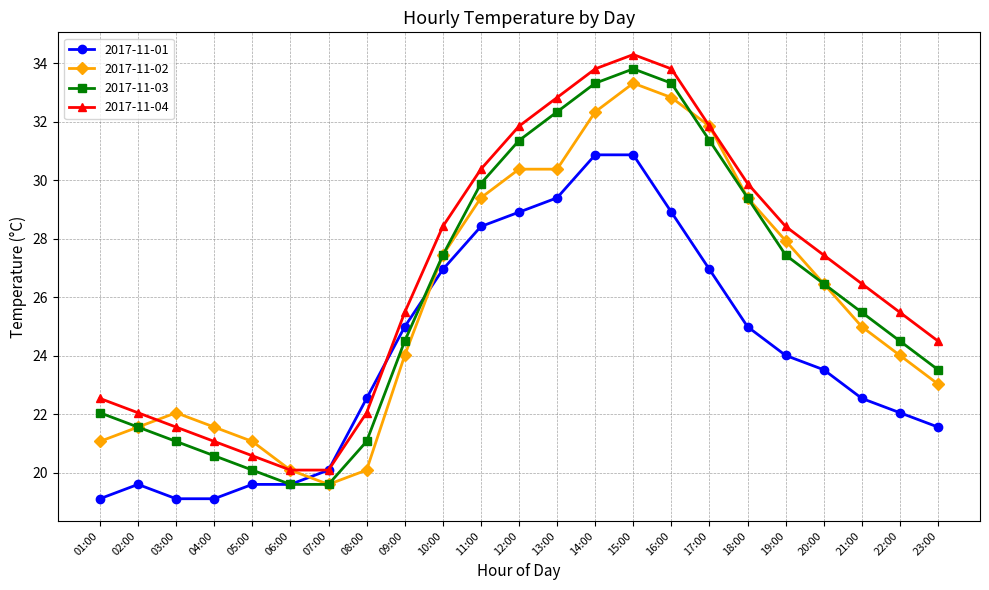

True or false: 2017-11-02 has a value of 23.0 at 23:00.

True